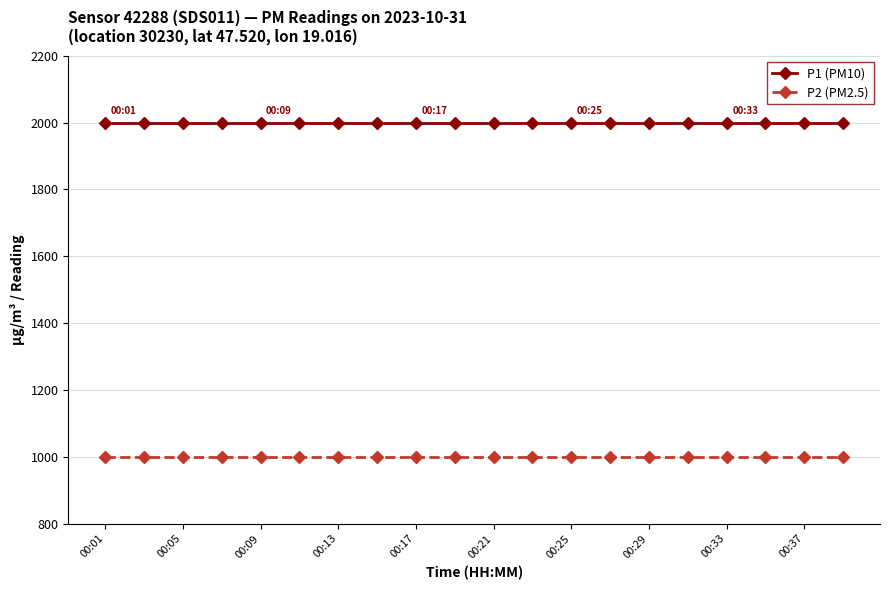

True or false: P2 (PM2.5) and P1 (PM10) cross at least once.

False